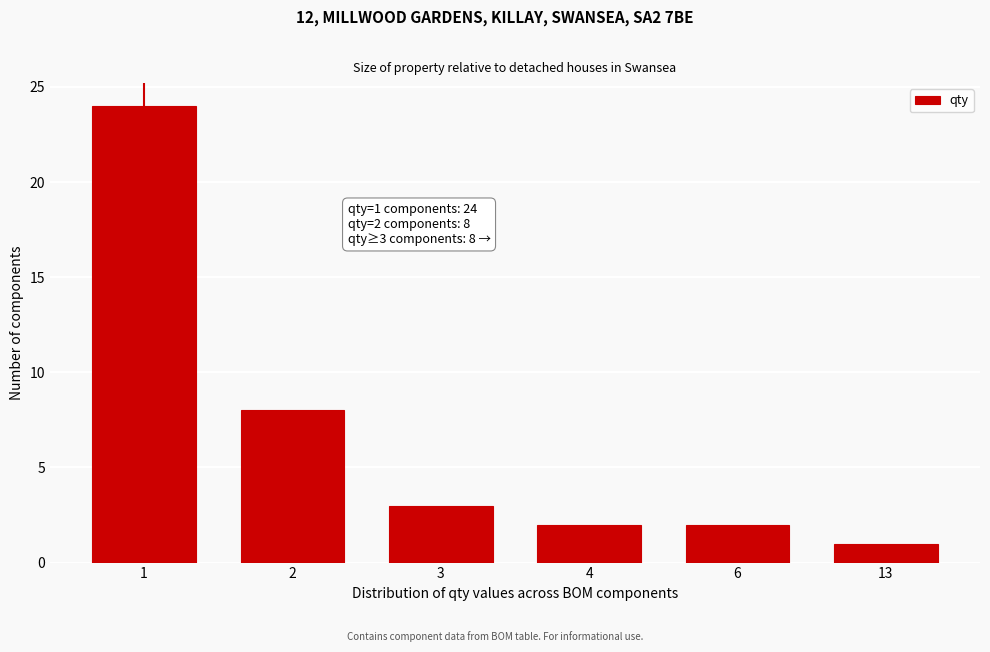

Reading right to left, extract all data points from this chart.

1	2	2	3	8	24